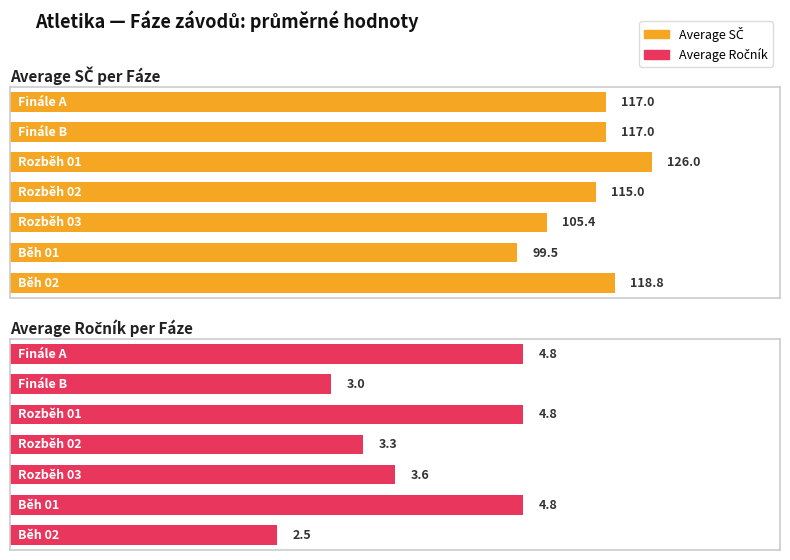

Reading right to left, what are all the values shown in this chart?

Average SČ: 6=118.8	5=99.5	4=105.4	3=115.0	2=126.0	1=117.0	0=117.0
Average Ročník: 6=2.5	5=4.8	4=3.6	3=3.3	2=4.8	1=3.0	0=4.8